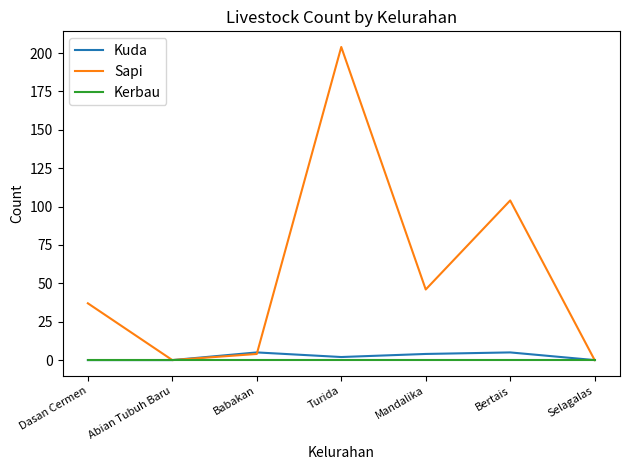

Count the number of data series in this chart.

3